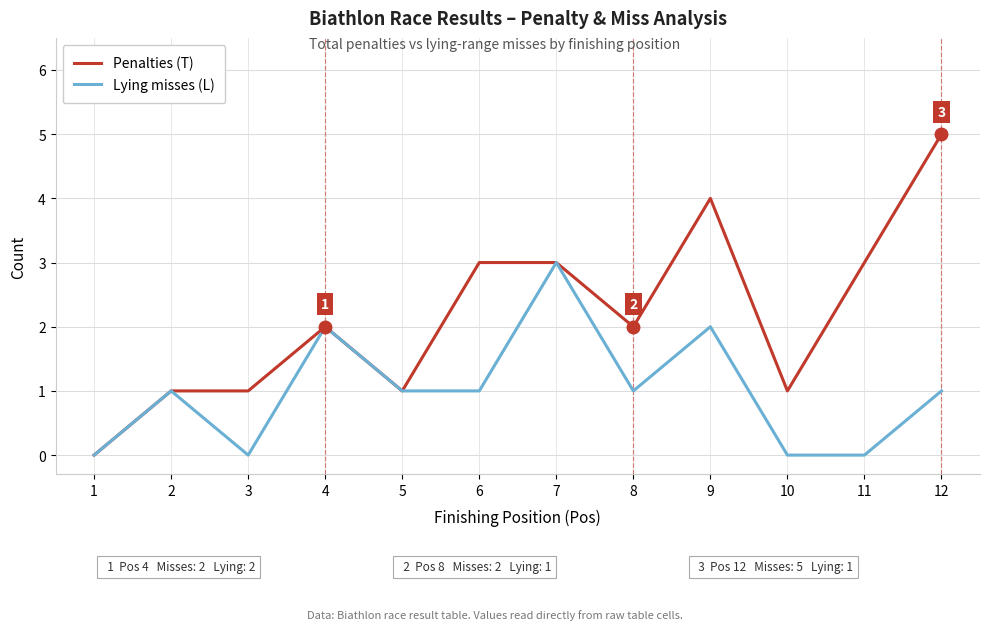

What is the total value across all series at 12?

6